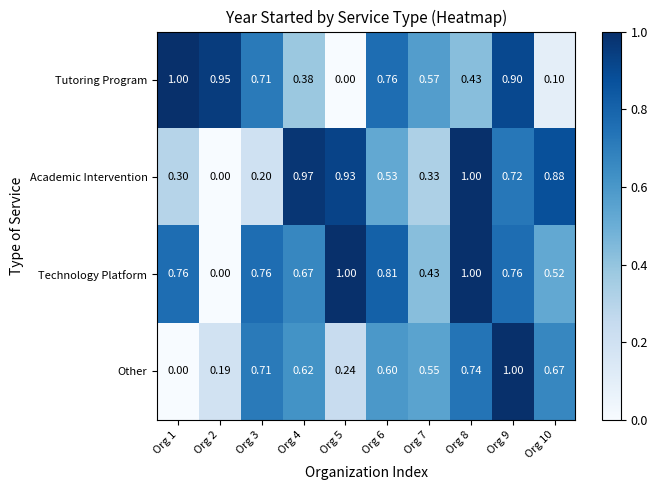

Between Org 1 and Org 5, which series saw the biggest shift?

Tutoring Program